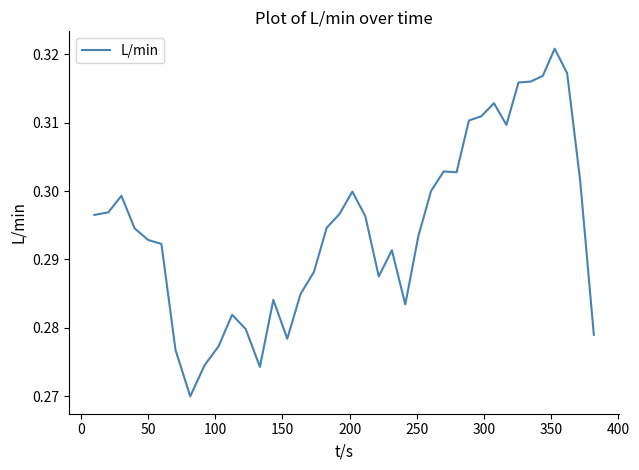

Does the chart display data point markers on the line(s)?

No